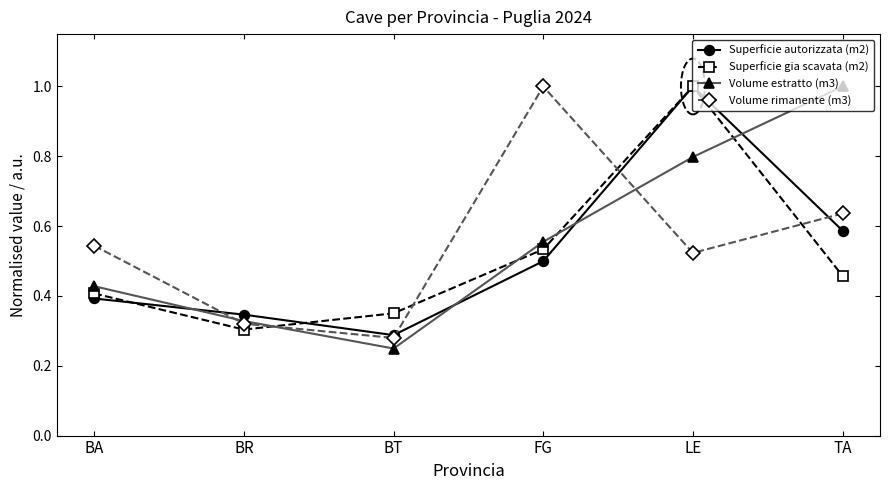

Where do Superficie gia scavata (m2) and Volume estratto (m3) first cross each other?

BR and BT